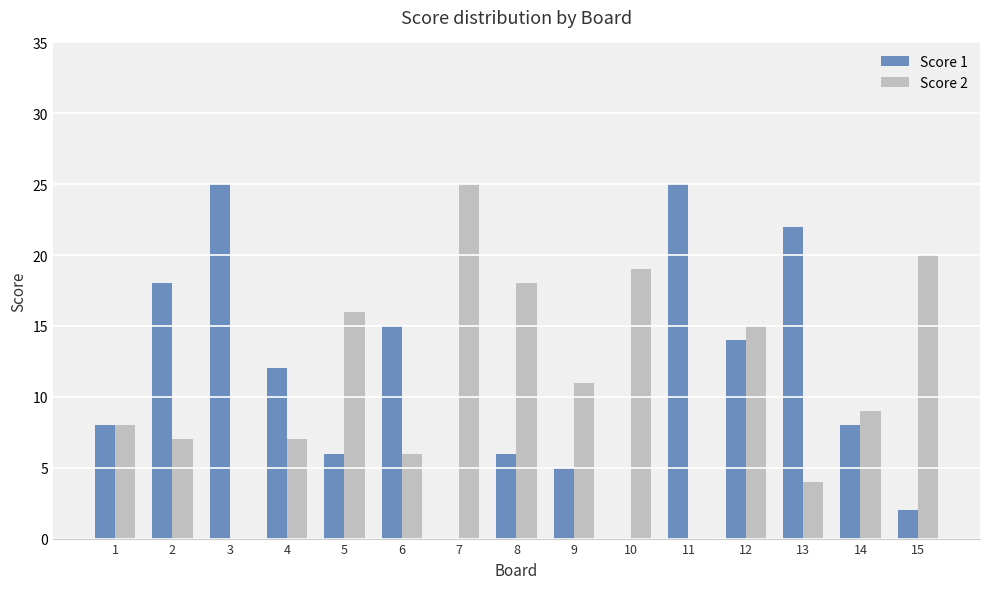

Reading left to right, extract all data points from this chart.

Score 1: 1=8	2=18	3=25	4=12	5=6	6=15	7=0	8=6	9=5	10=0	11=25	12=14	13=22	14=8	15=2
Score 2: 1=8	2=7	3=0	4=7	5=16	6=6	7=25	8=18	9=11	10=19	11=0	12=15	13=4	14=9	15=20